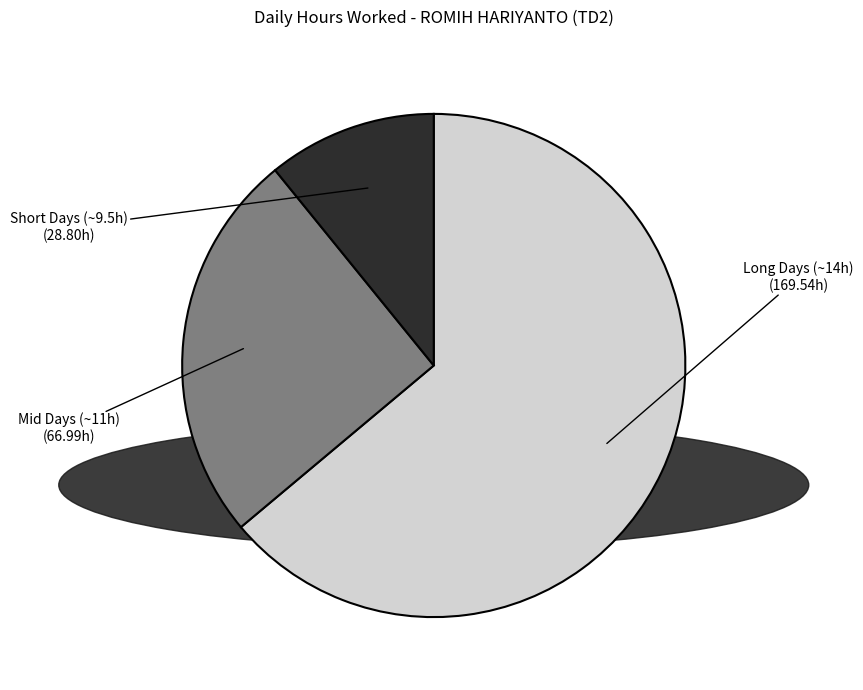

Does any single category account for the majority?

Yes